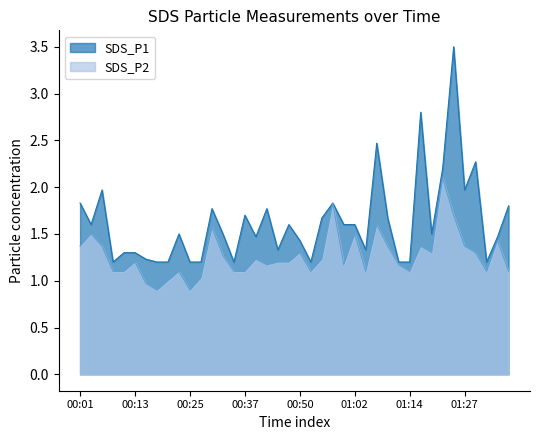

At which label does SDS_P1 reach its minimum?

00:08